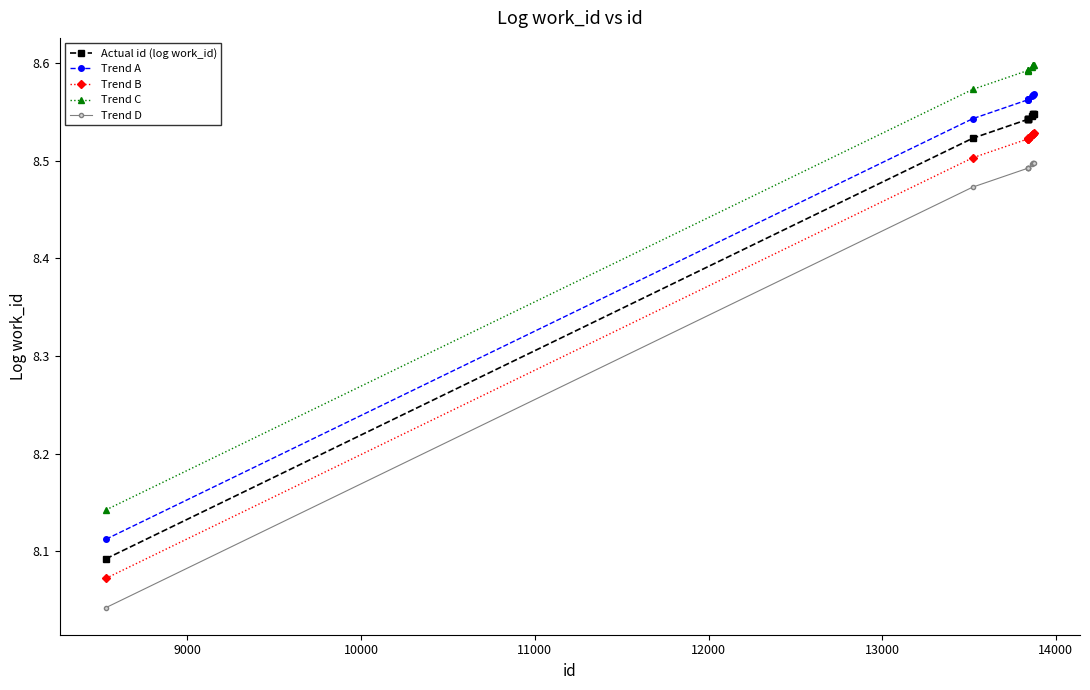

List the series in order of their overall mean, highest first.

Trend C, Trend A, Actual id (log work_id), Trend B, Trend D